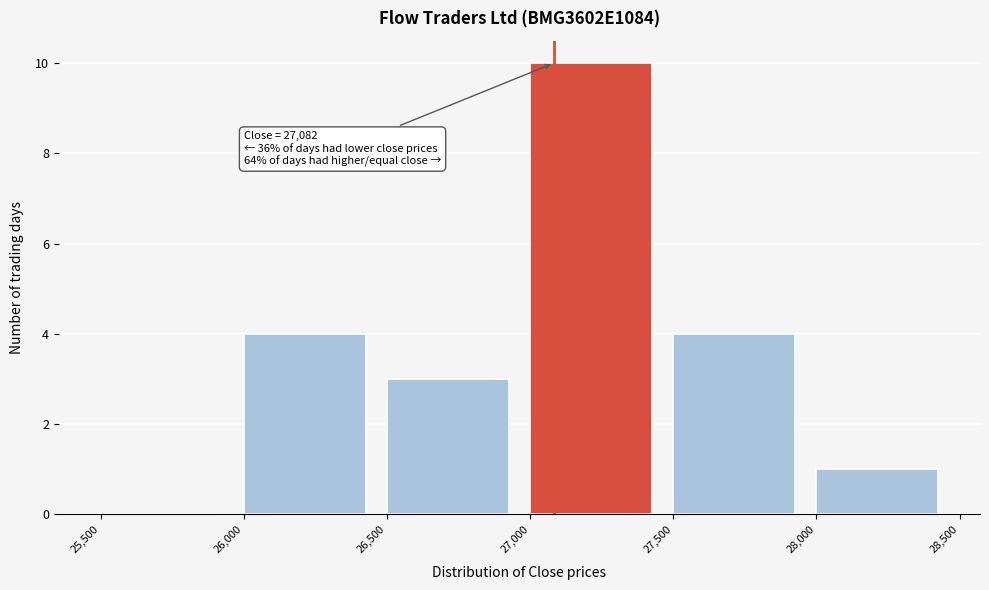

Over which range of the x-axis is the bar tallest?

27,000 to 27,500